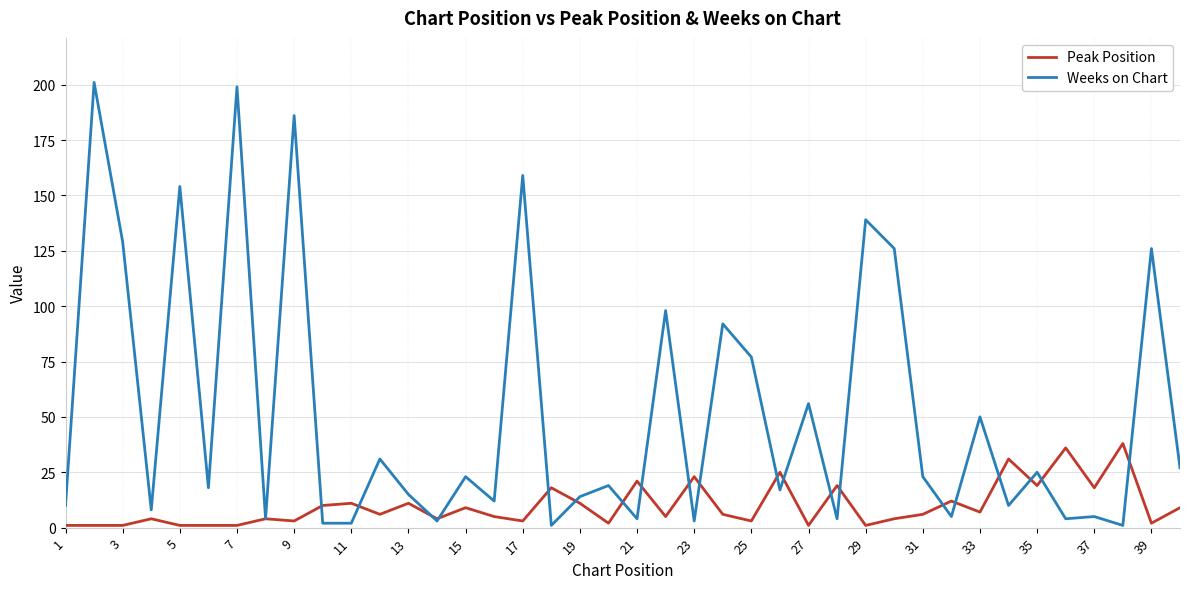

True or false: Peak Position and Weeks on Chart cross at least once.

True